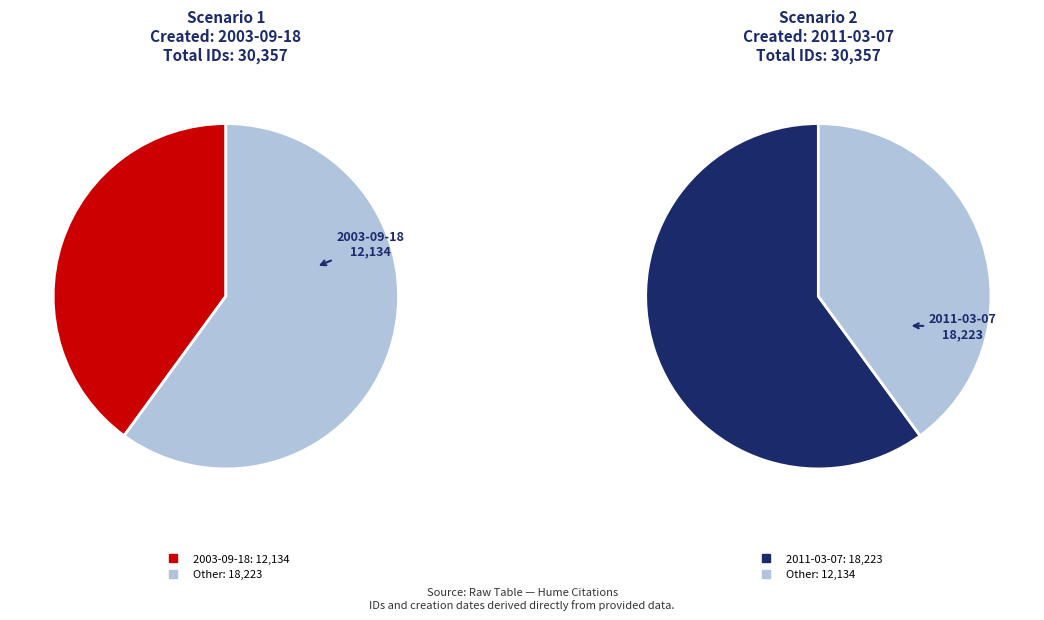

Which category accounts for the majority?

2011-03-07